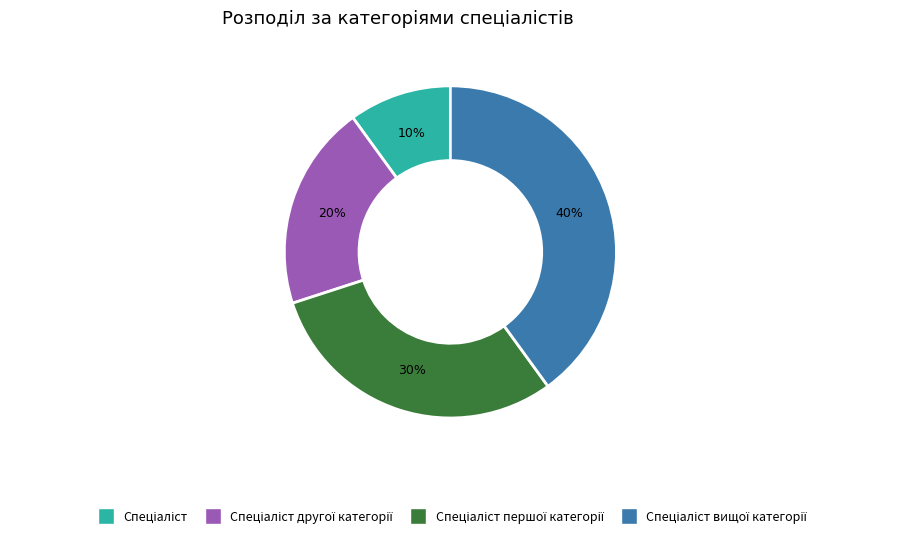

Does any single category account for the majority?

No